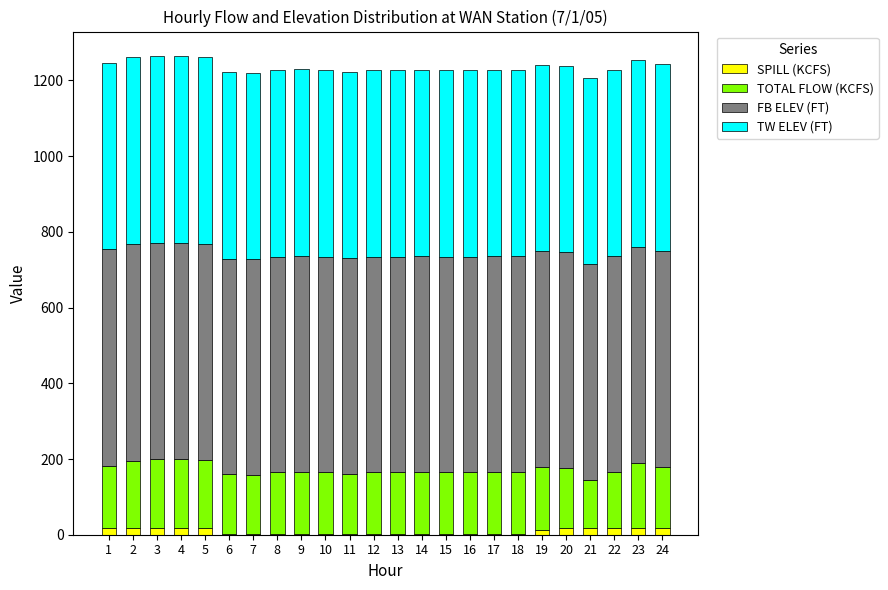

What is the highest value of the SPILL (KCFS) series?

18.3